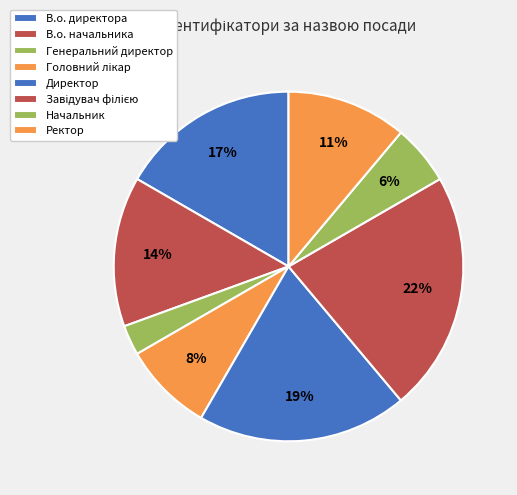

Does Ректор account for over 50% of the chart?

No